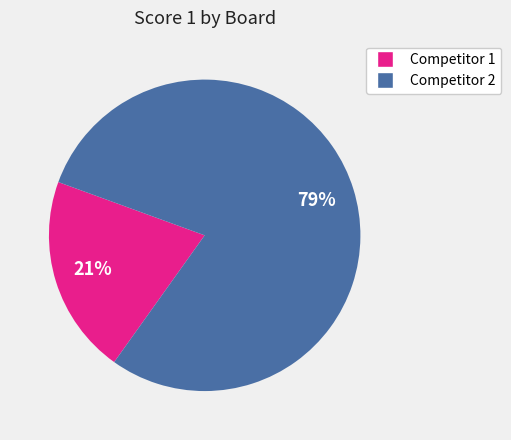

Count the number of slices in the pie.

2